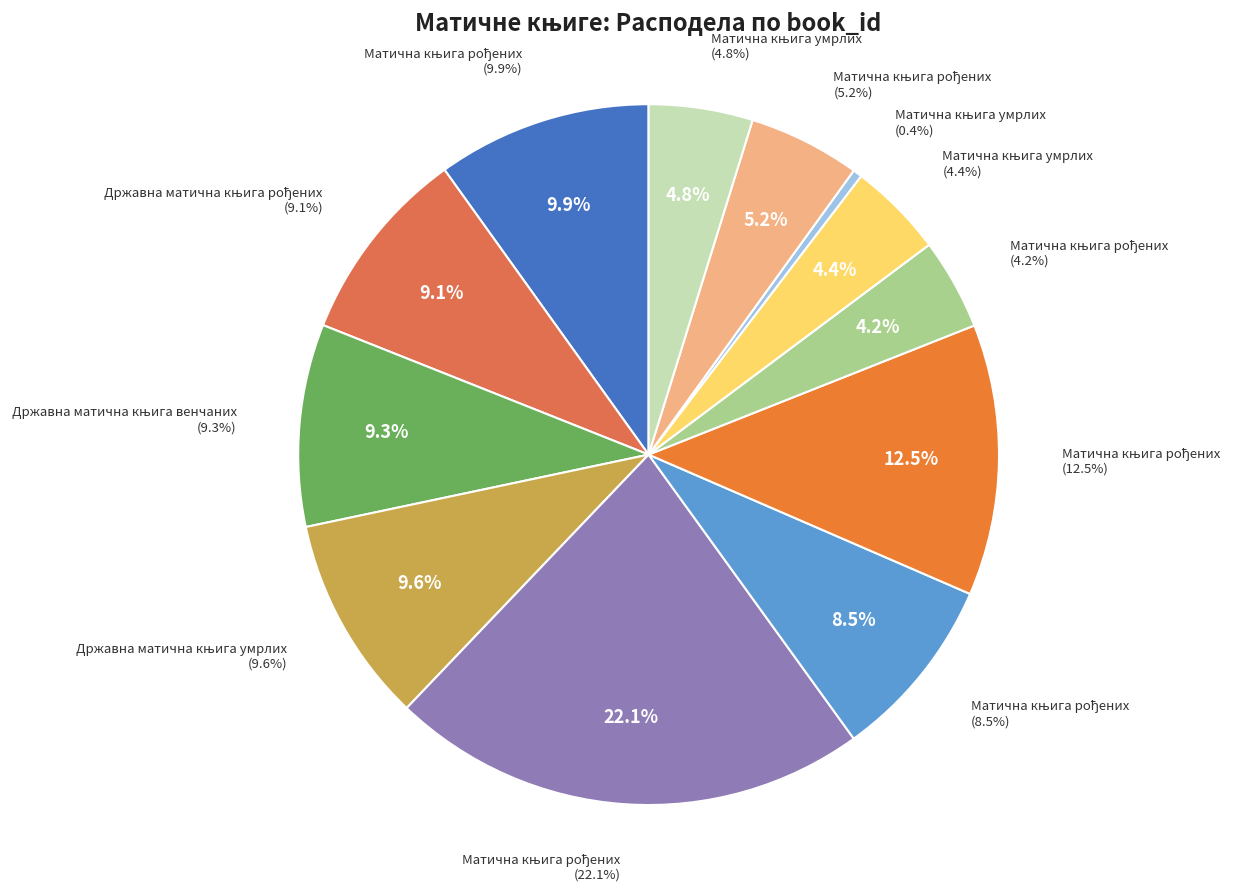

Does Матична књига рођених (4479) represent more than half of the total?

No